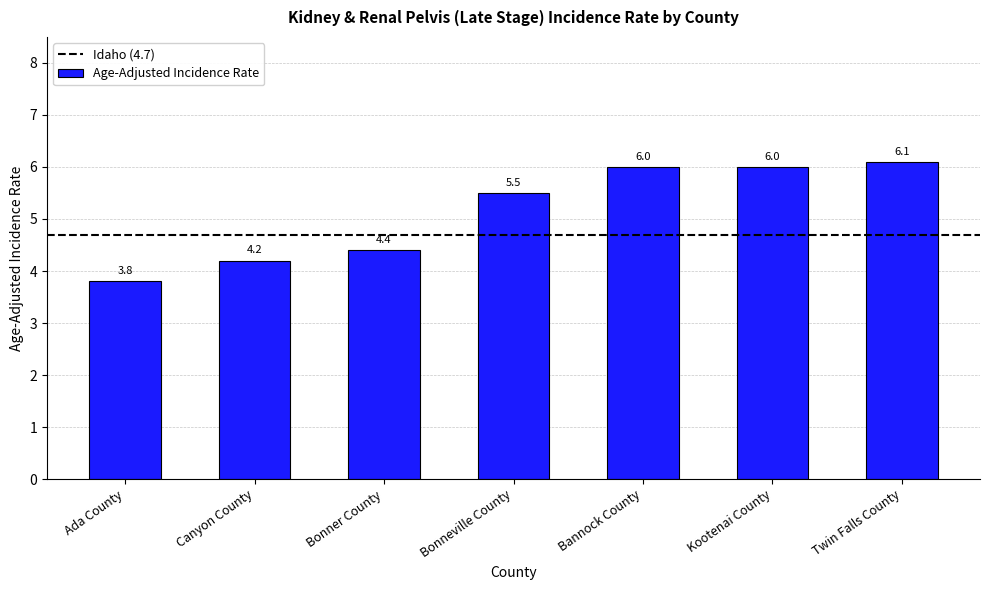

What is the difference between the values at Twin Falls County and Ada County?

2.3